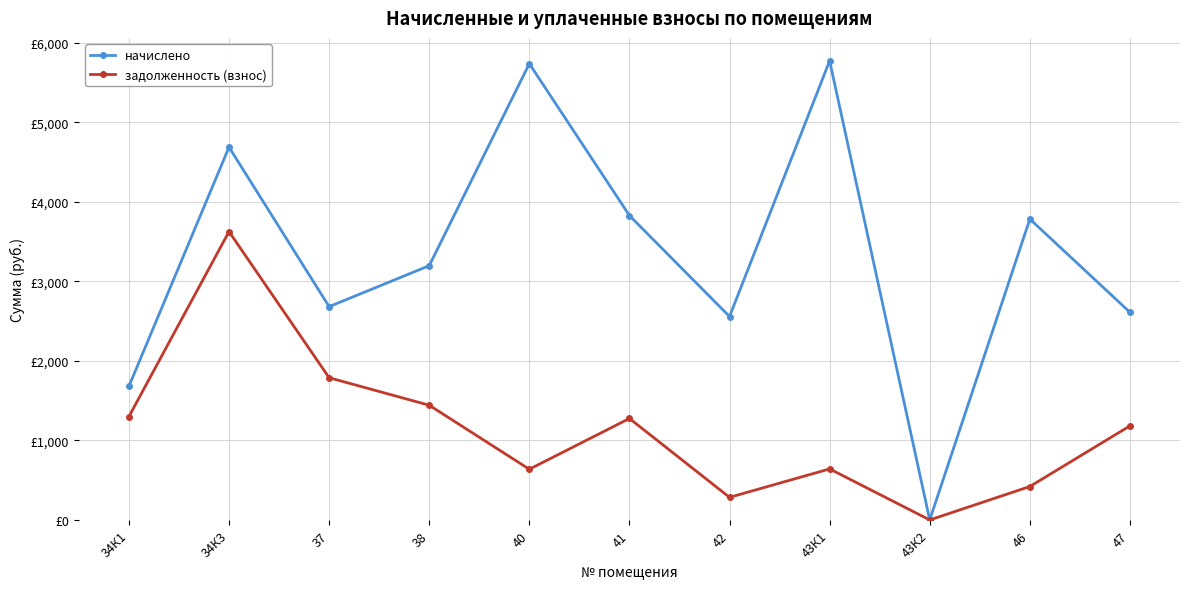

Which series has the largest total across all categories?

начислено